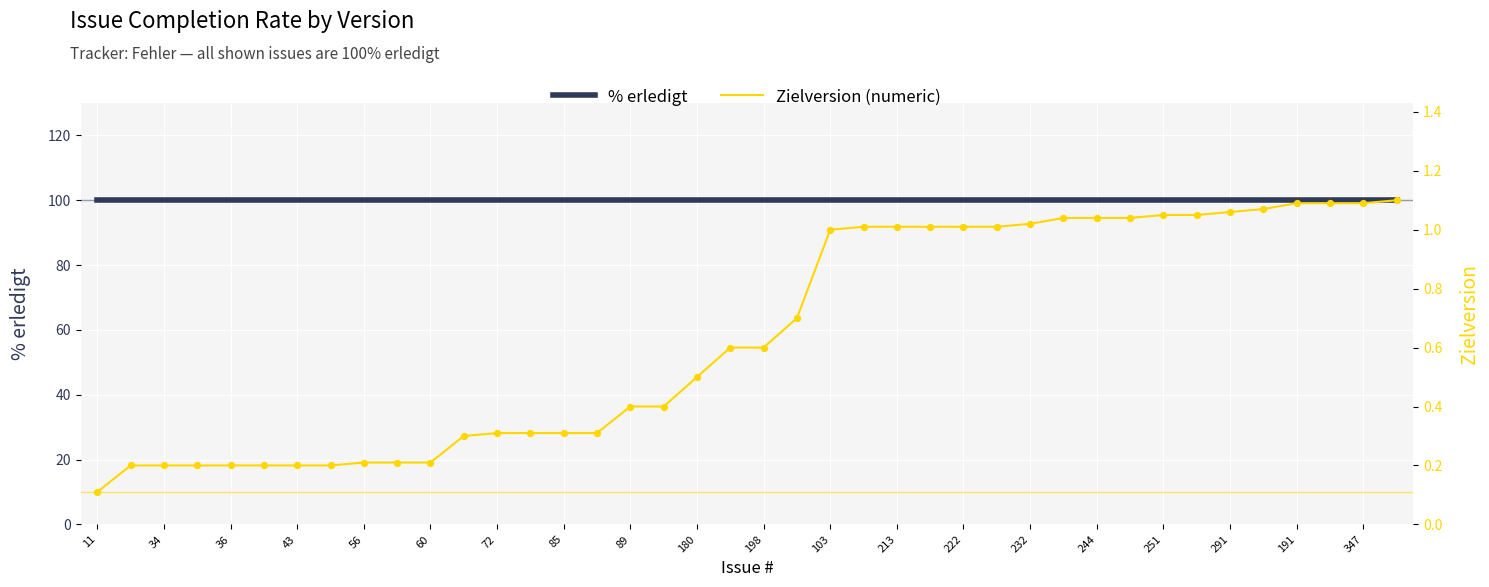

Which series has the largest Y range (max minus min)?

Zielversion (numeric)